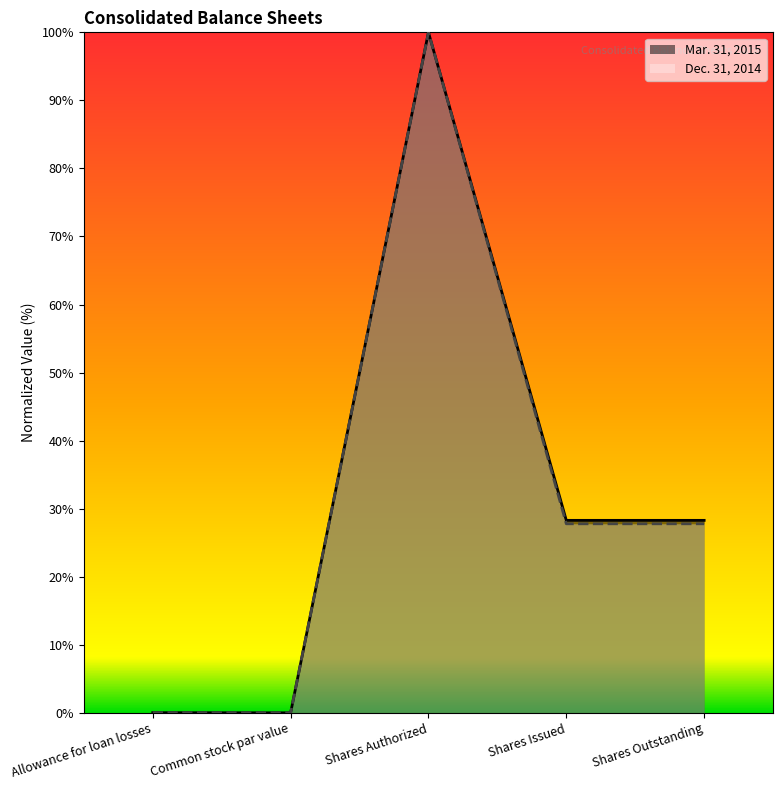

What is the average value of the Mar. 31, 2015 series?

31.3